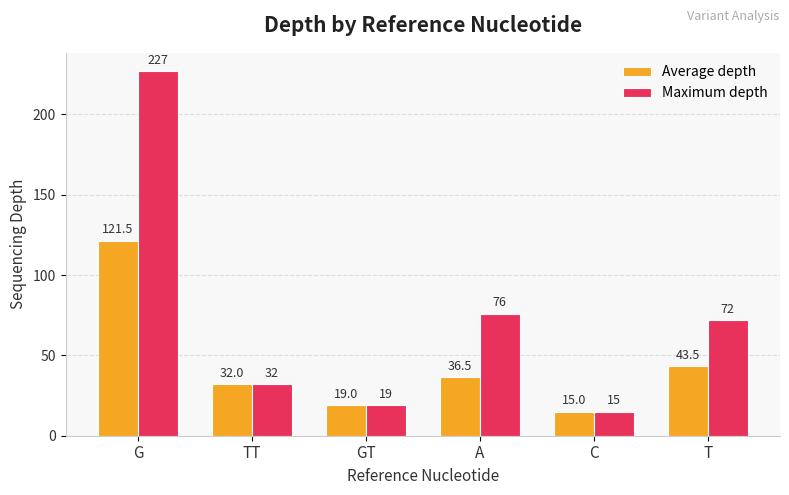

Rank the series at A from highest to lowest value.

Maximum depth, Average depth